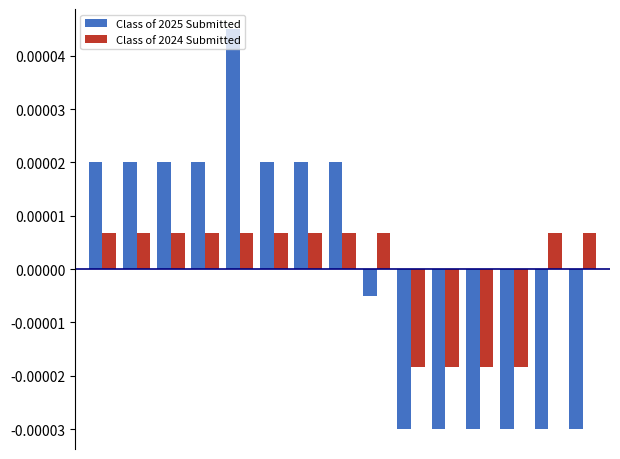

List the series in order of their peak value, highest first.

Class of 2025 Submitted, Class of 2024 Submitted